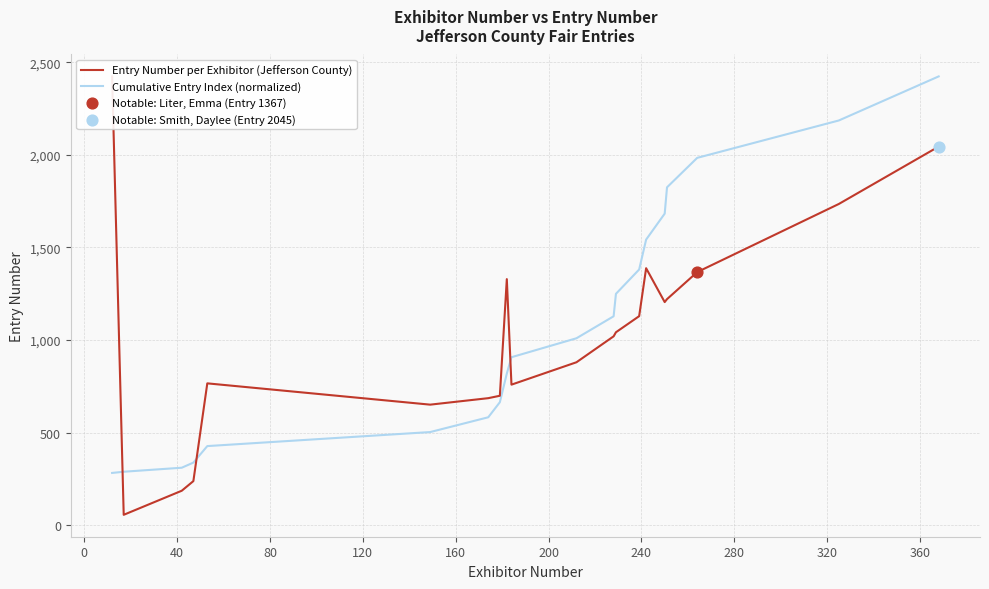

What is the maximum value for Cumulative Entry Index (normalized)?

2424.0